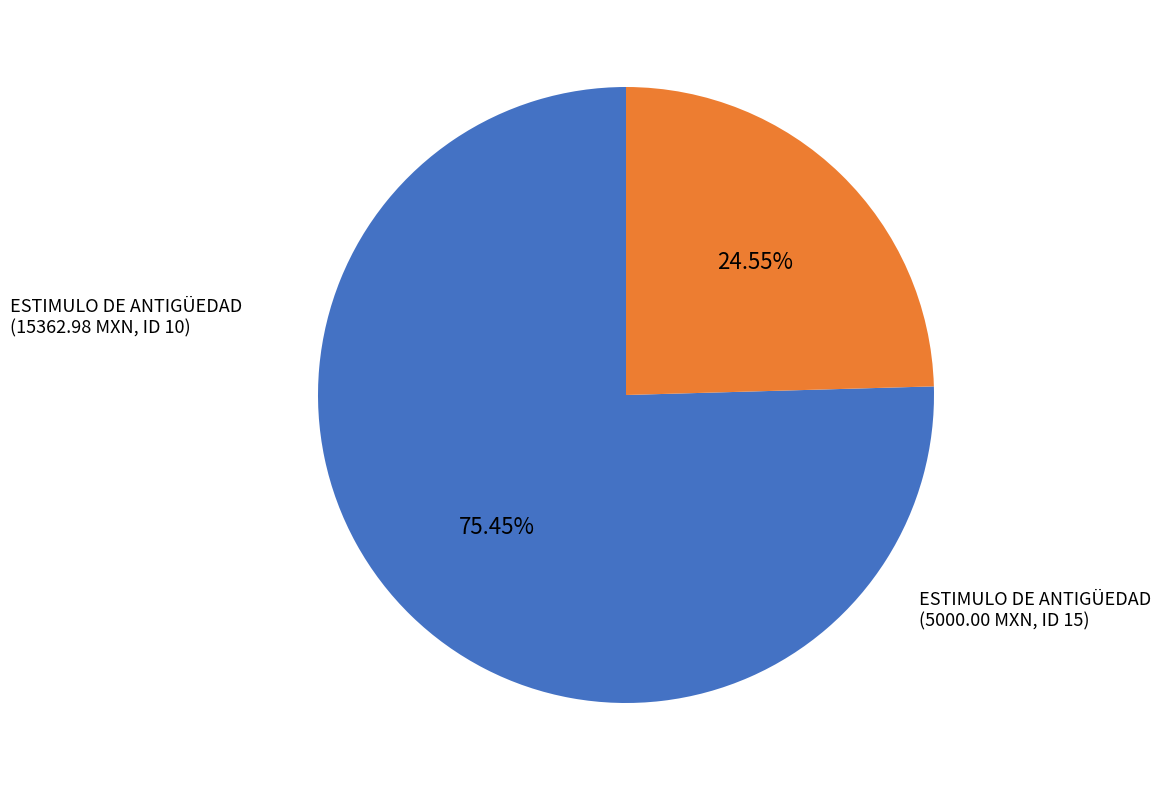

How many slices are in this pie chart?

2